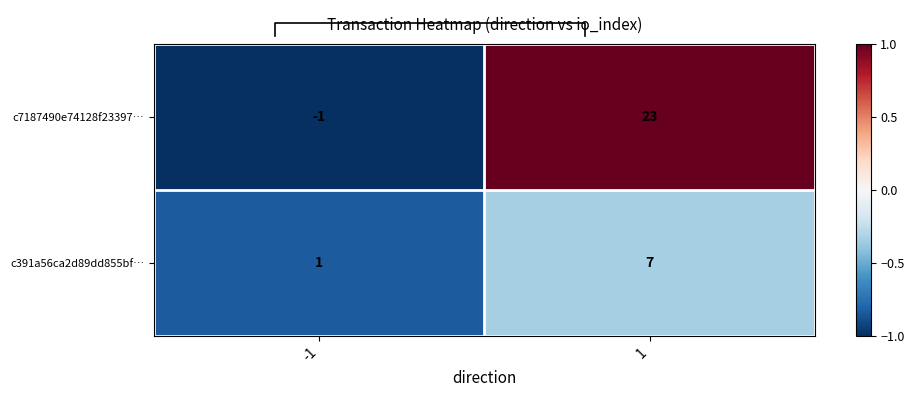

What is the difference between the c7187490e74128f23397… values at -1 and 1?

24